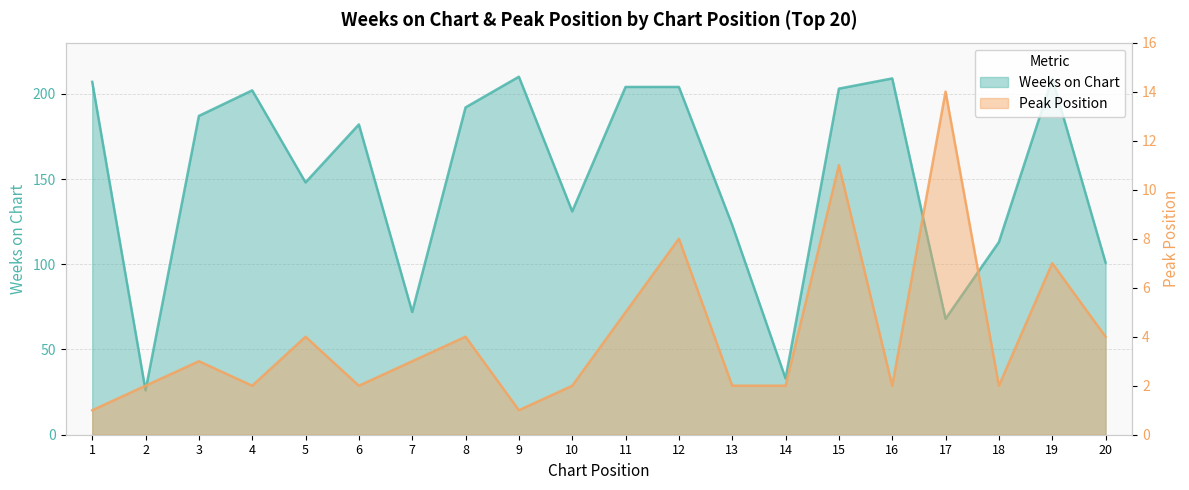

Rank the series at 7 from lowest to highest value.

Peak Position, Weeks on Chart